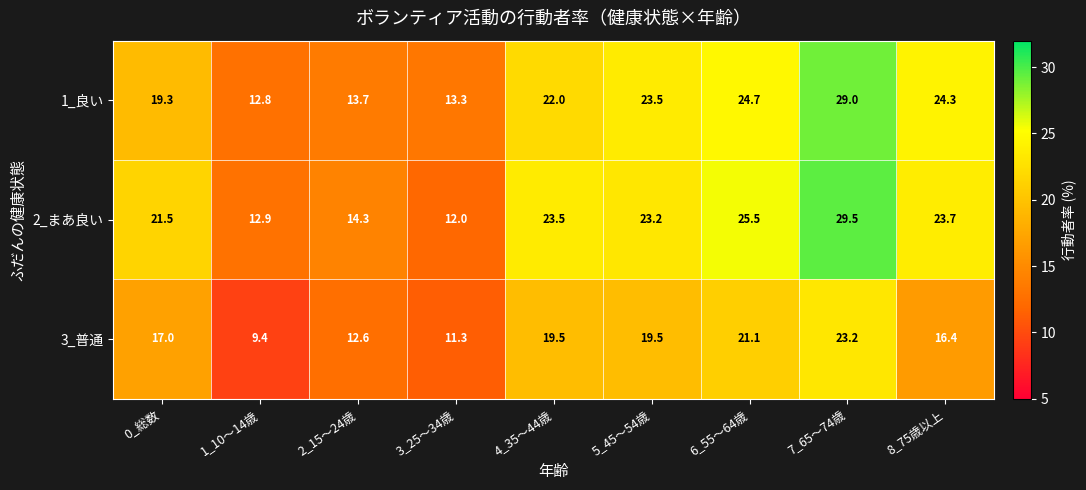

What is the greatest value displayed?

29.5